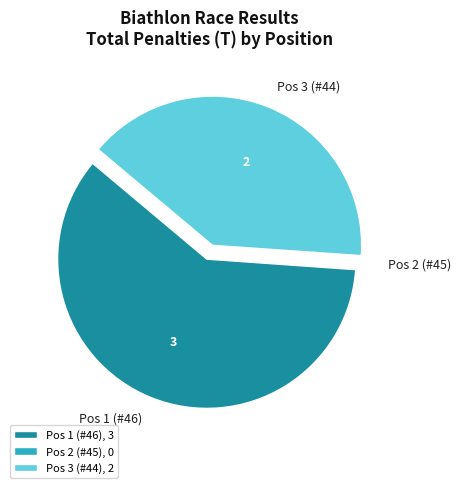

What is the majority slice?

Pos 1 (#46)